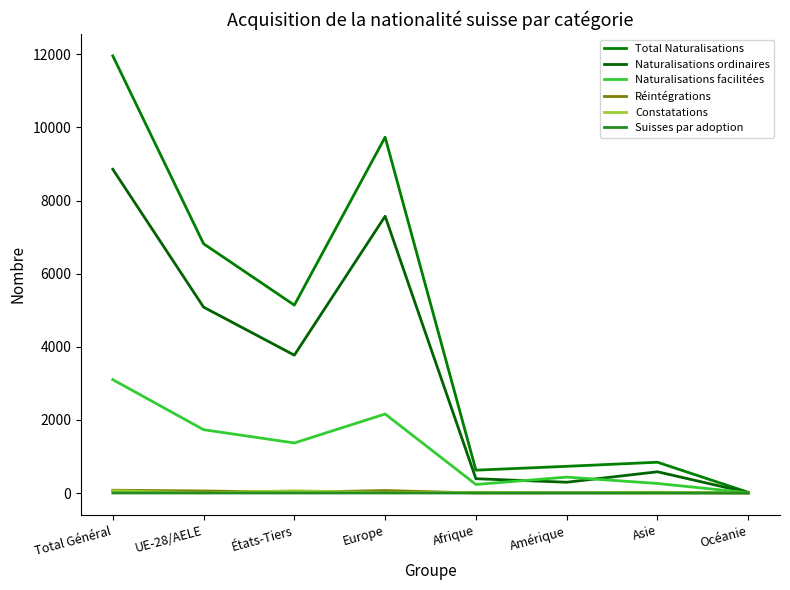

What are all the series names shown in the legend?

Total Naturalisations, Naturalisations ordinaires, Naturalisations facilitées, Réintégrations, Constatations, Suisses par adoption